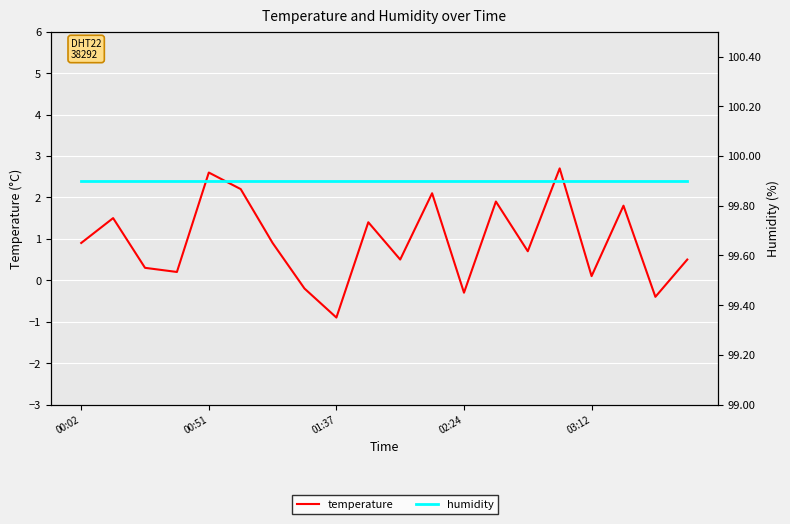

The value of humidity at 14 is 99.9. True or false?

True